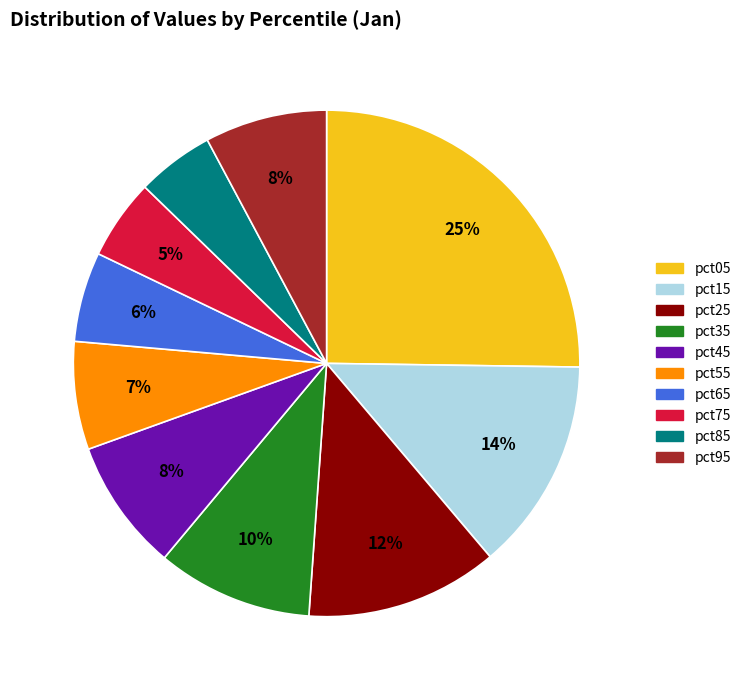

Which has a higher value, pct15 or pct55?

pct15